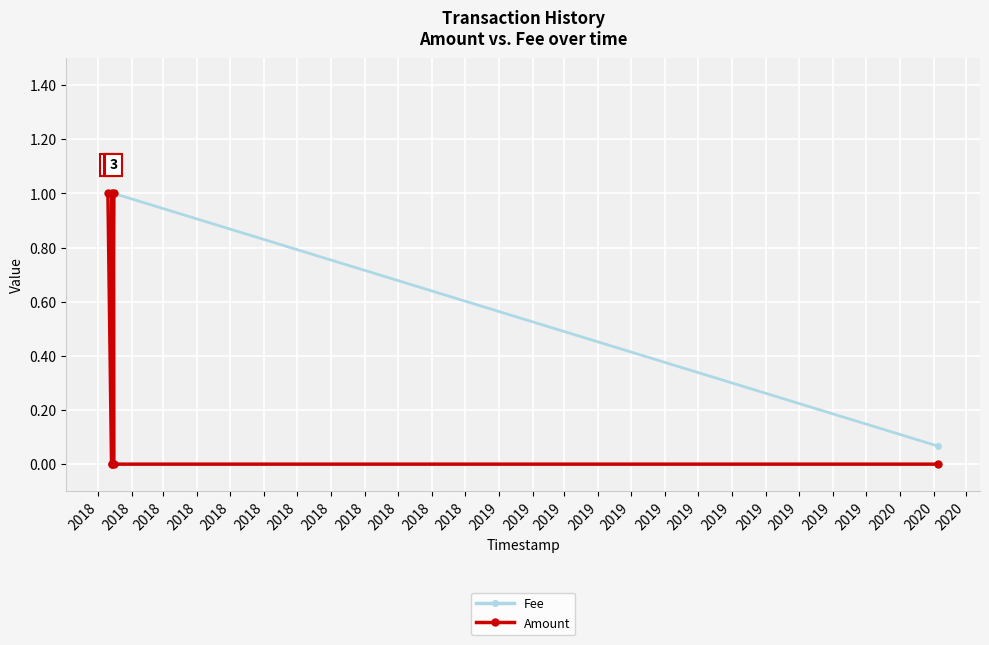

Count the Amount values in the range 0 to 1.

7